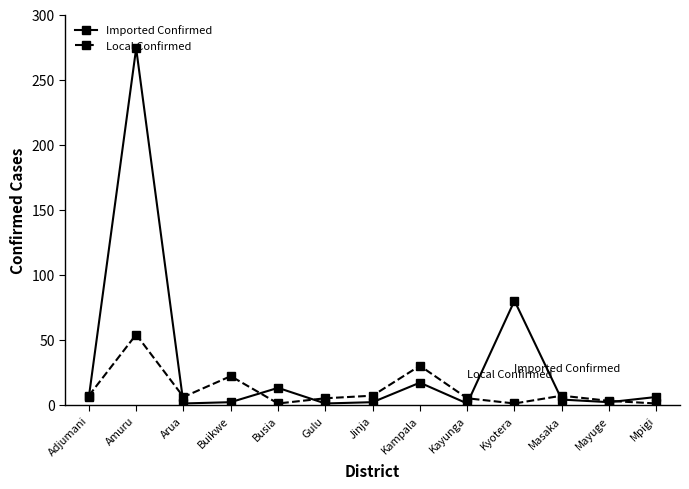

Which series has the largest total across all categories?

Imported Confirmed